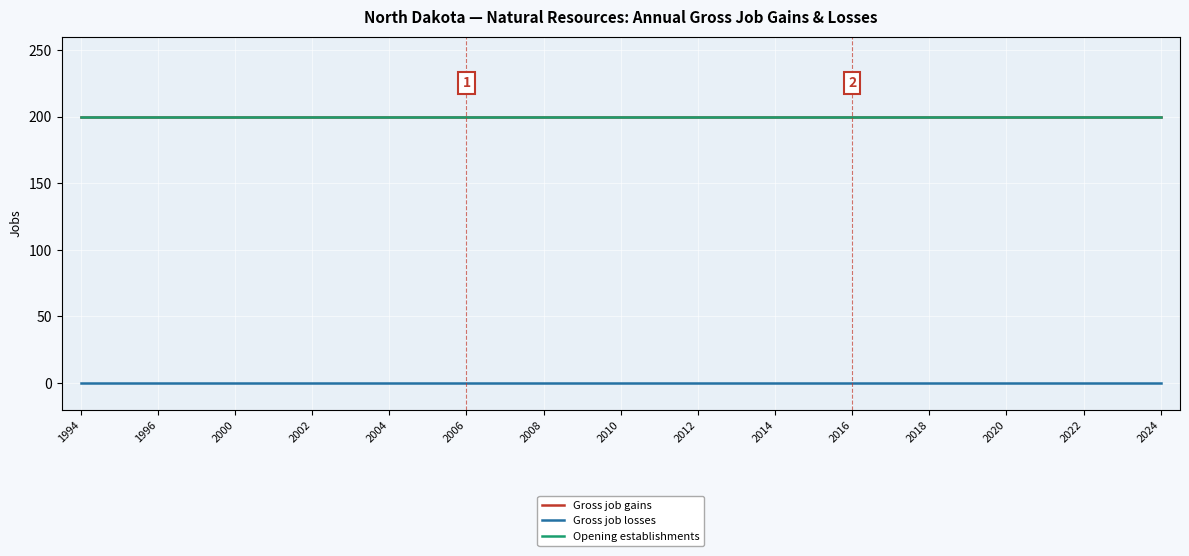

How many lines are shown in the chart?

3